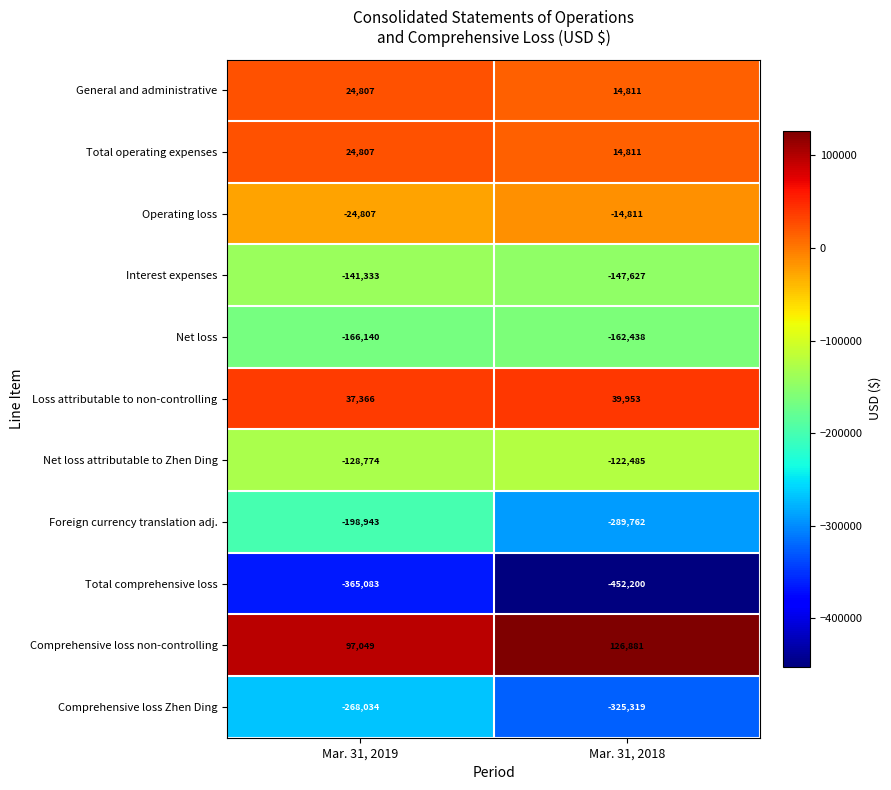

At which category is the sum across all series the highest?

Mar. 31, 2019